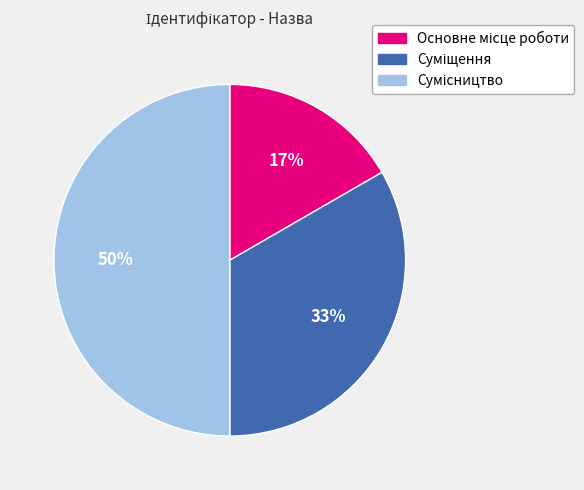

How many segments does this pie chart have?

3